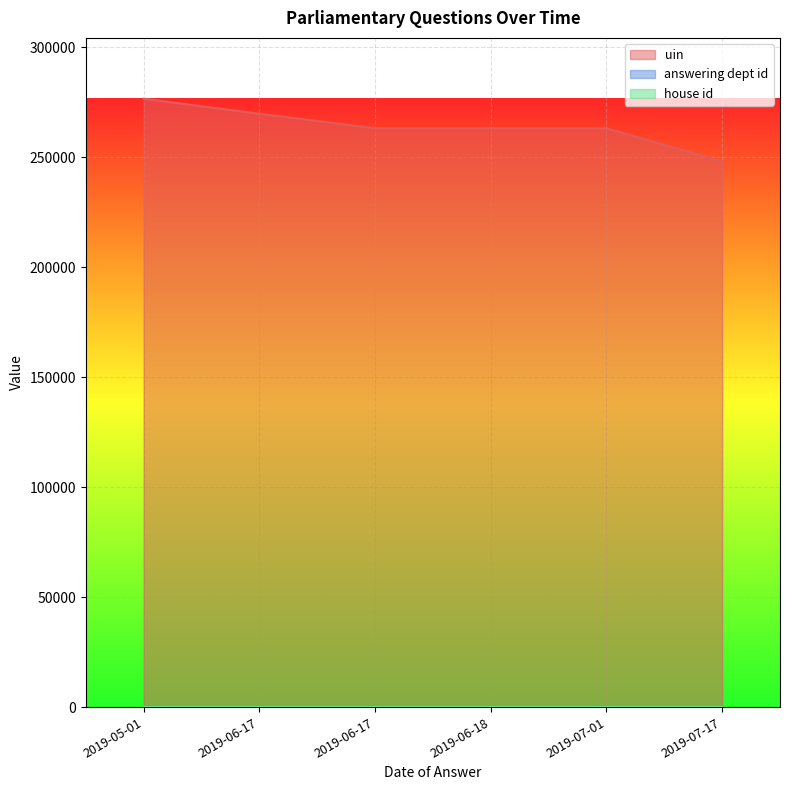

Rank the categories by answering dept id value from highest to lowest.

2019-05-01, 2019-06-17, 2019-06-17, 2019-06-18, 2019-07-01, 2019-07-17